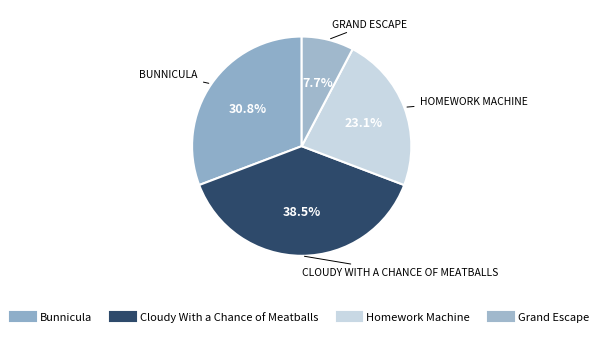

Do Cloudy With a Chance of Meatballs and Bunnicula together represent more than half of the pie?

Yes